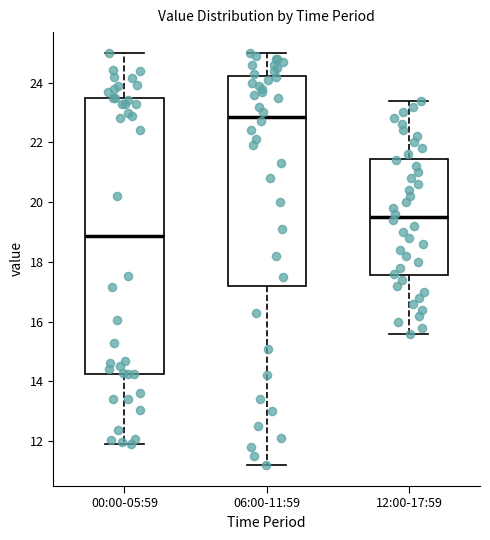

Reading left to right, transcribe this box plot: for each box, give where its median line is, the range the box spans, and where its two whiskers end, as read against the y-axis. The values are not printed on the chart, so give them approximately, as read against the axis.

00:00-05:59: median 18.8, box 14.2 to 23.4, whiskers 12.0 to 25.0
06:00-11:59: median 22.8, box 17.2 to 24.2, whiskers 11.2 to 25.0
12:00-17:59: median 19.6, box 17.6 to 21.4, whiskers 15.6 to 23.4